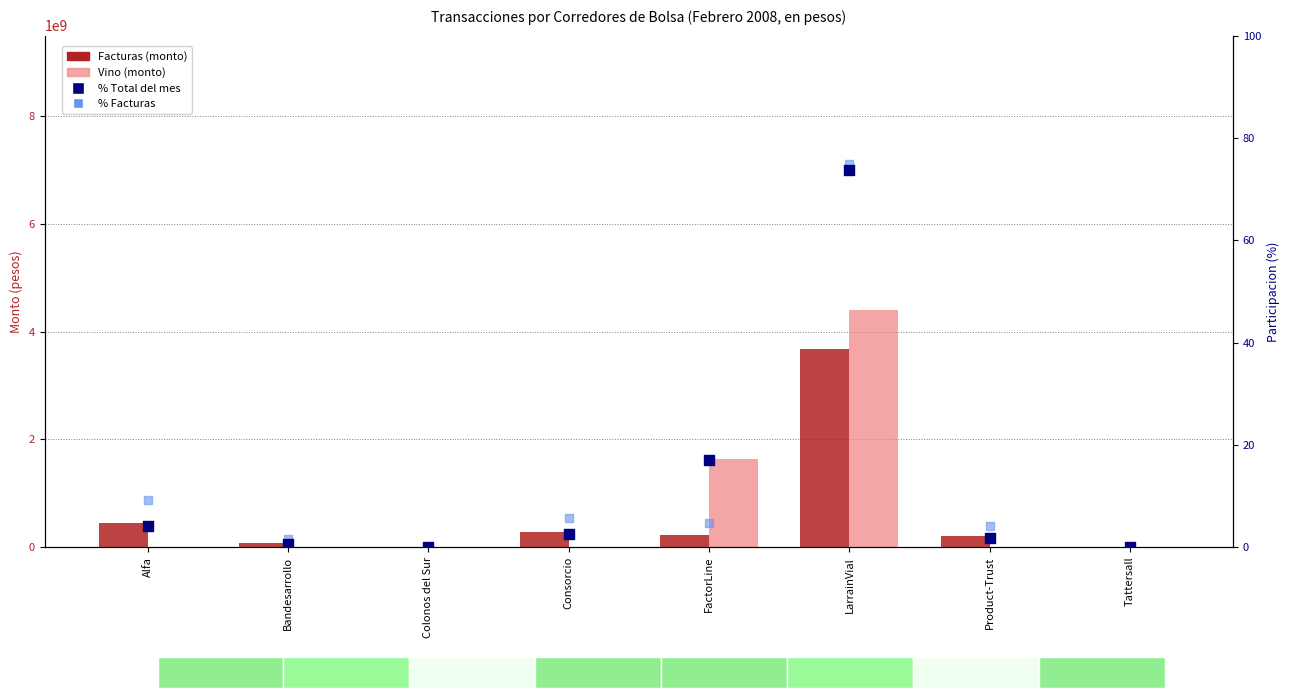

Which series reaches the minimum Y coordinate?

Facturas